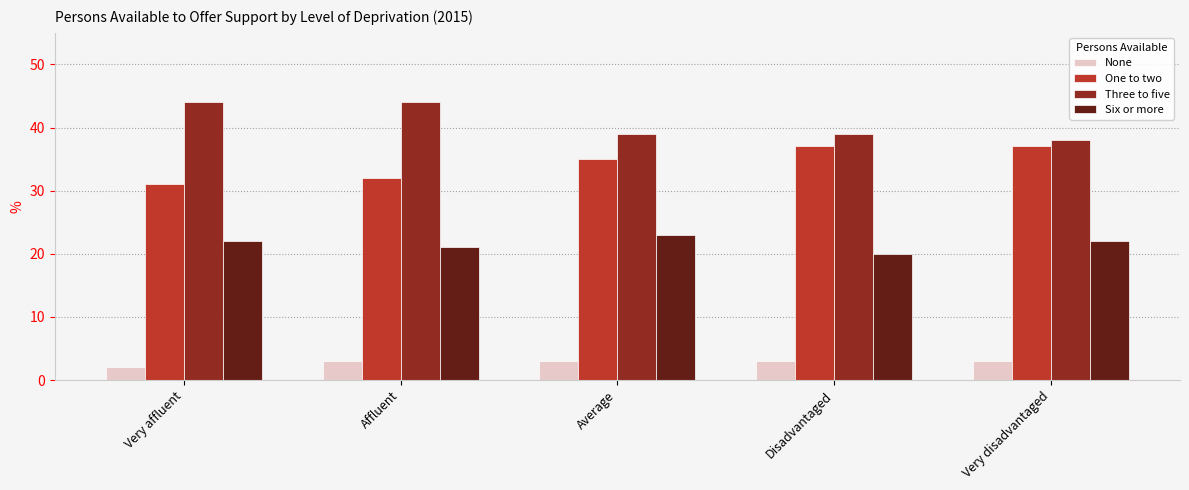

What is the label of the 4th bar from the right?

Affluent